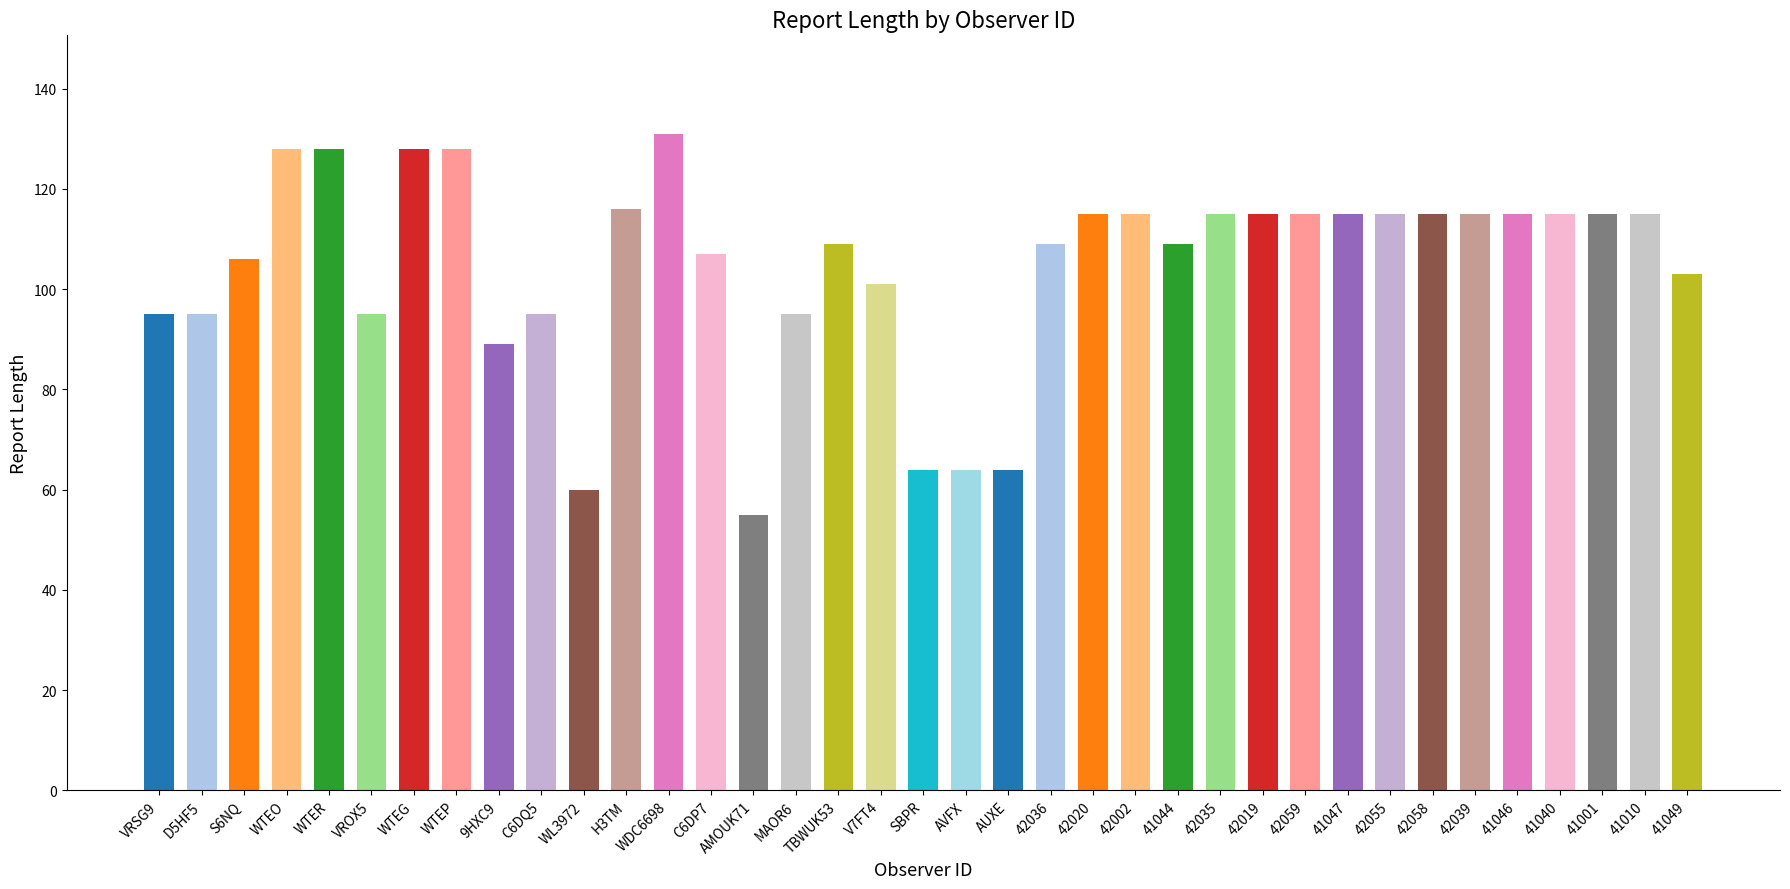

What is the average value?

105